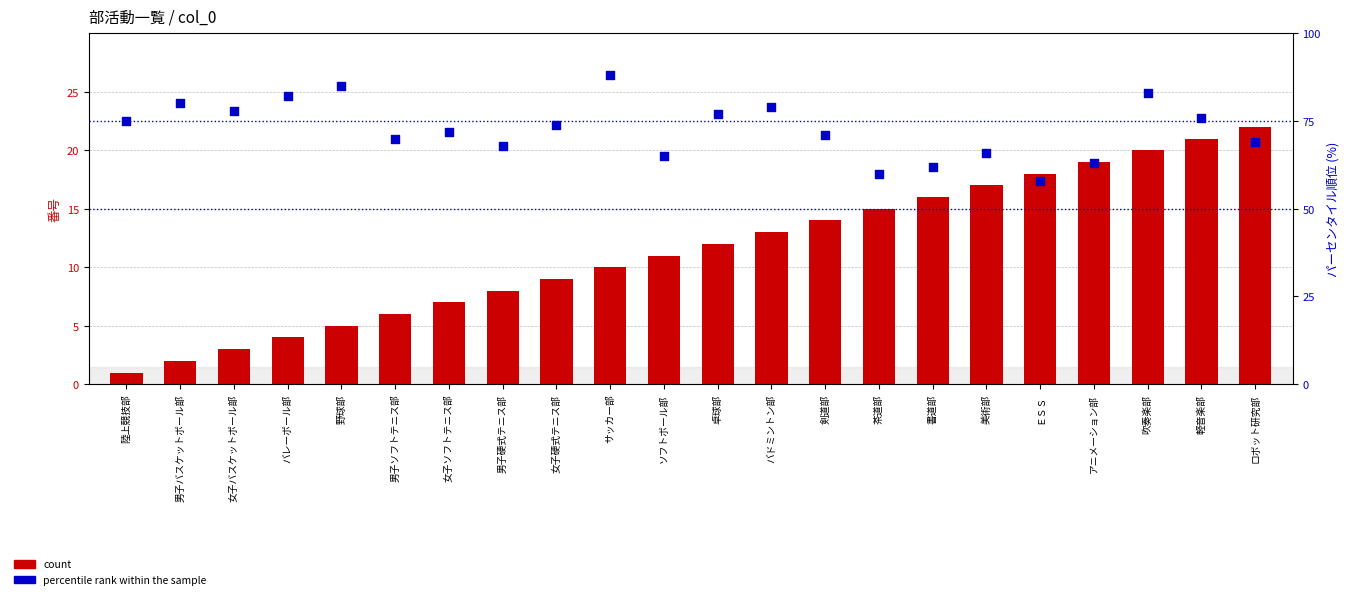

What are all the series names shown in the legend?

count, percentile rank within the sample